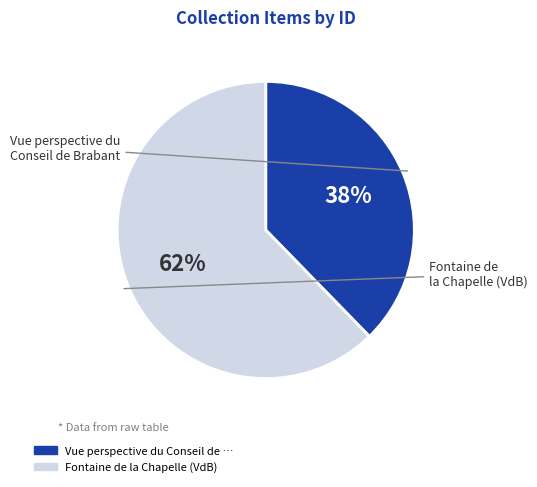

Count the number of slices in the pie.

2